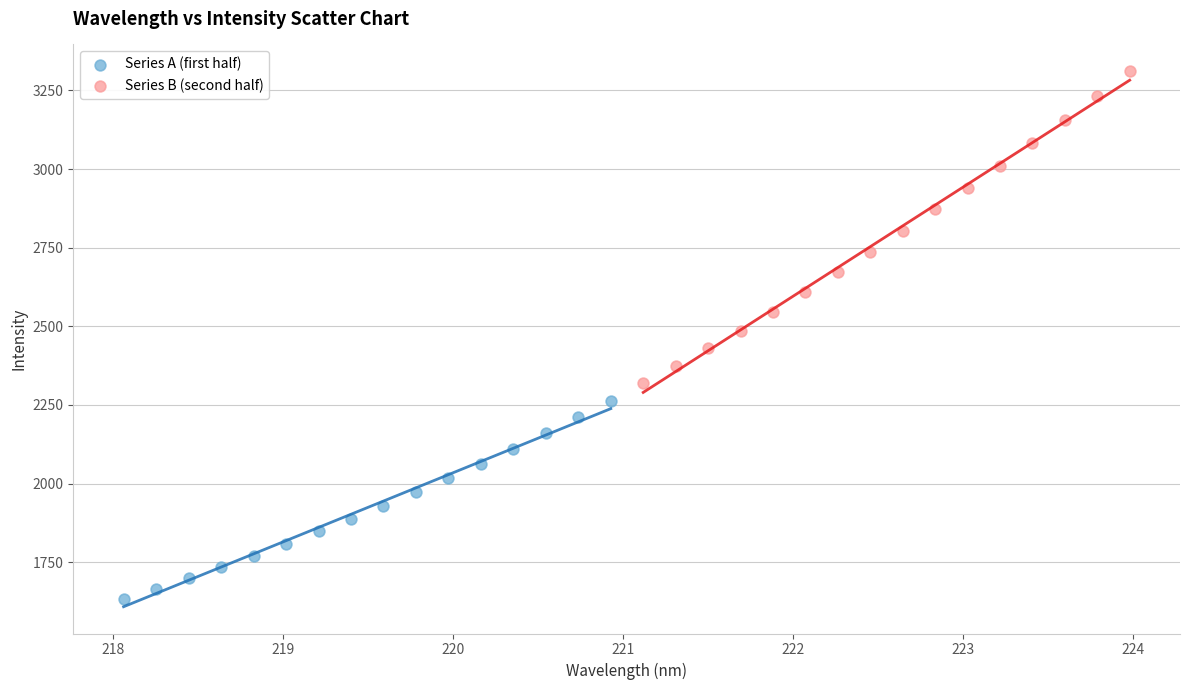

Which series reaches the minimum Y coordinate?

Series A (first half)